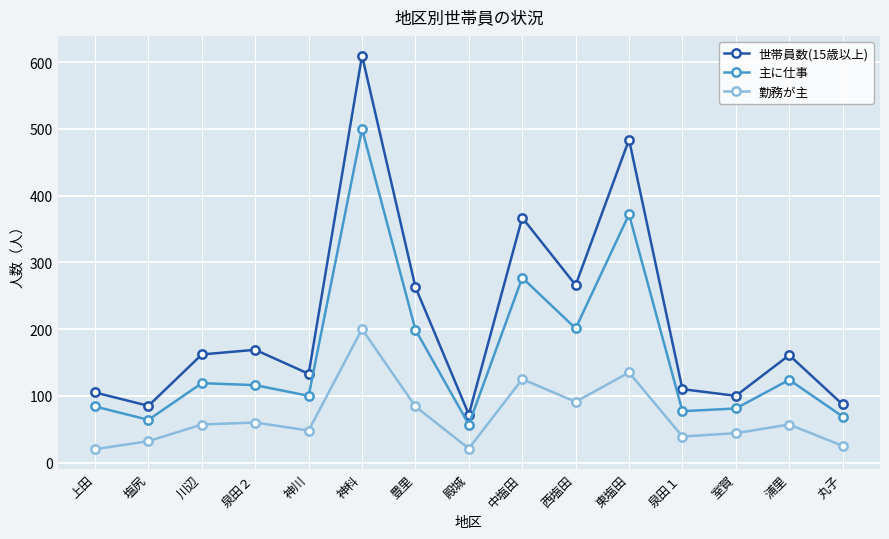

What is the sum of the 勤務が主 values at 泉田１ and 殿城?

60